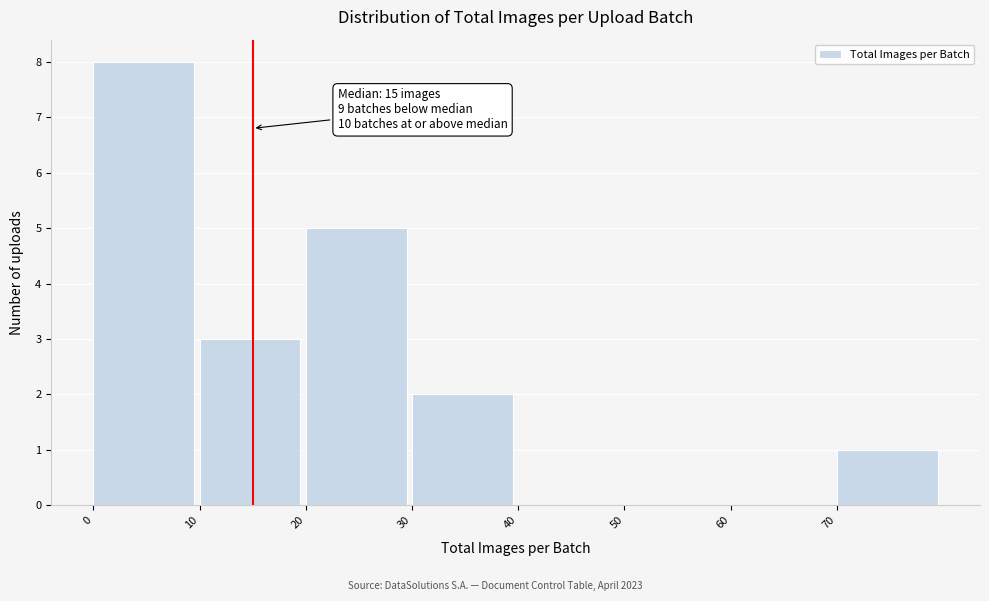

Which range on the x-axis has the tallest bar?

0 to 10